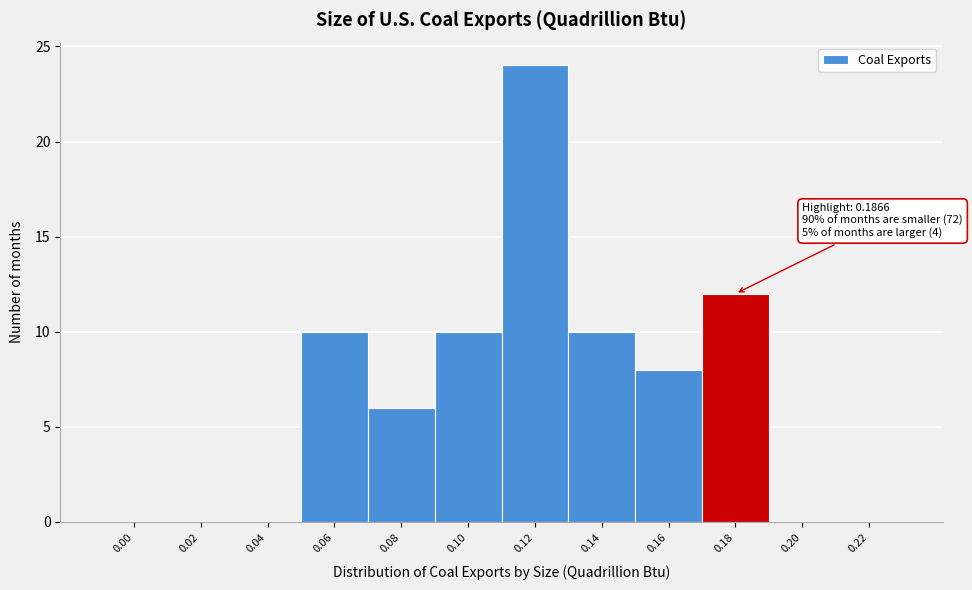

Reading right to left, extract all data points from this chart.

0.22=0	0.20=0	0.18=12	0.16=8	0.14=10	0.12=24	0.10=10	0.08=6	0.06=10	0.04=0	0.02=0	0.00=0